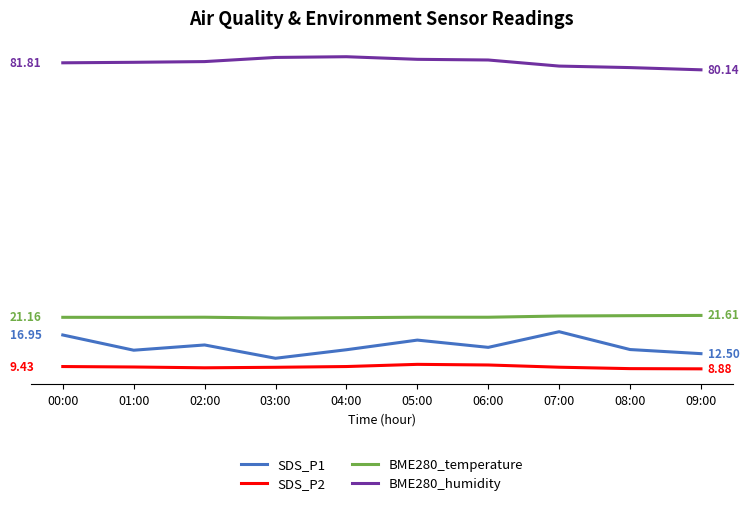

Which series changed the most between 04:00 and 08:00?

BME280_humidity